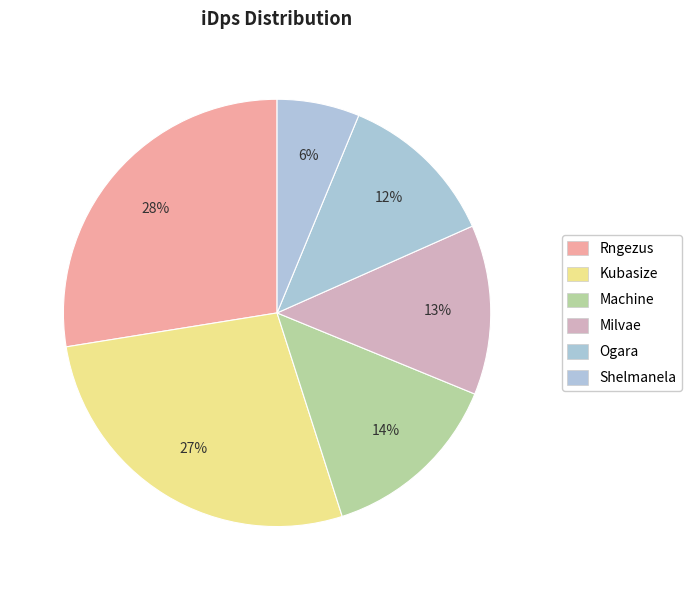

How many segments does this pie chart have?

6